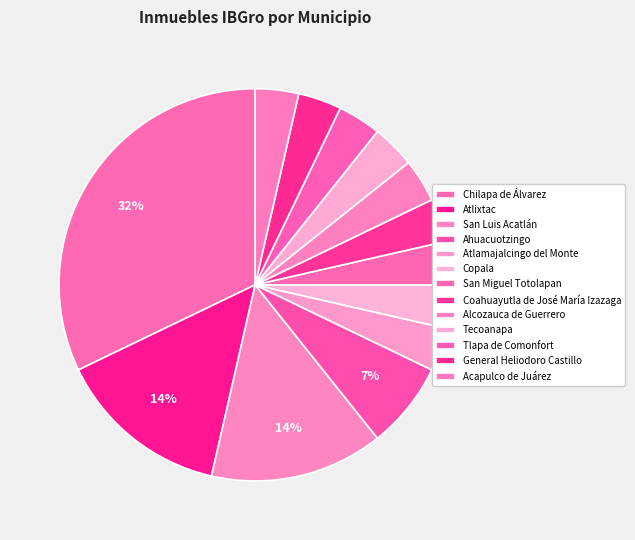

How many segments does this pie chart have?

13